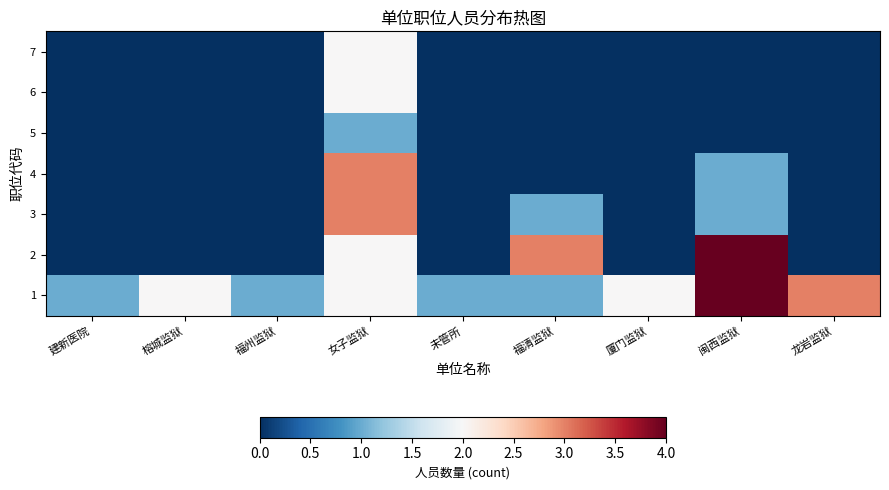

What is the maximum value shown in the chart?

4